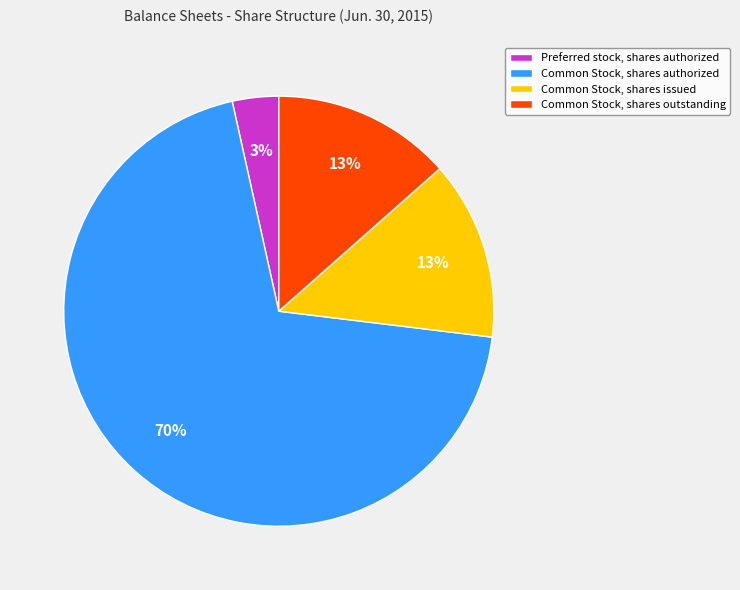

Do Common Stock, shares issued and Common Stock, shares authorized together represent more than half of the pie?

Yes